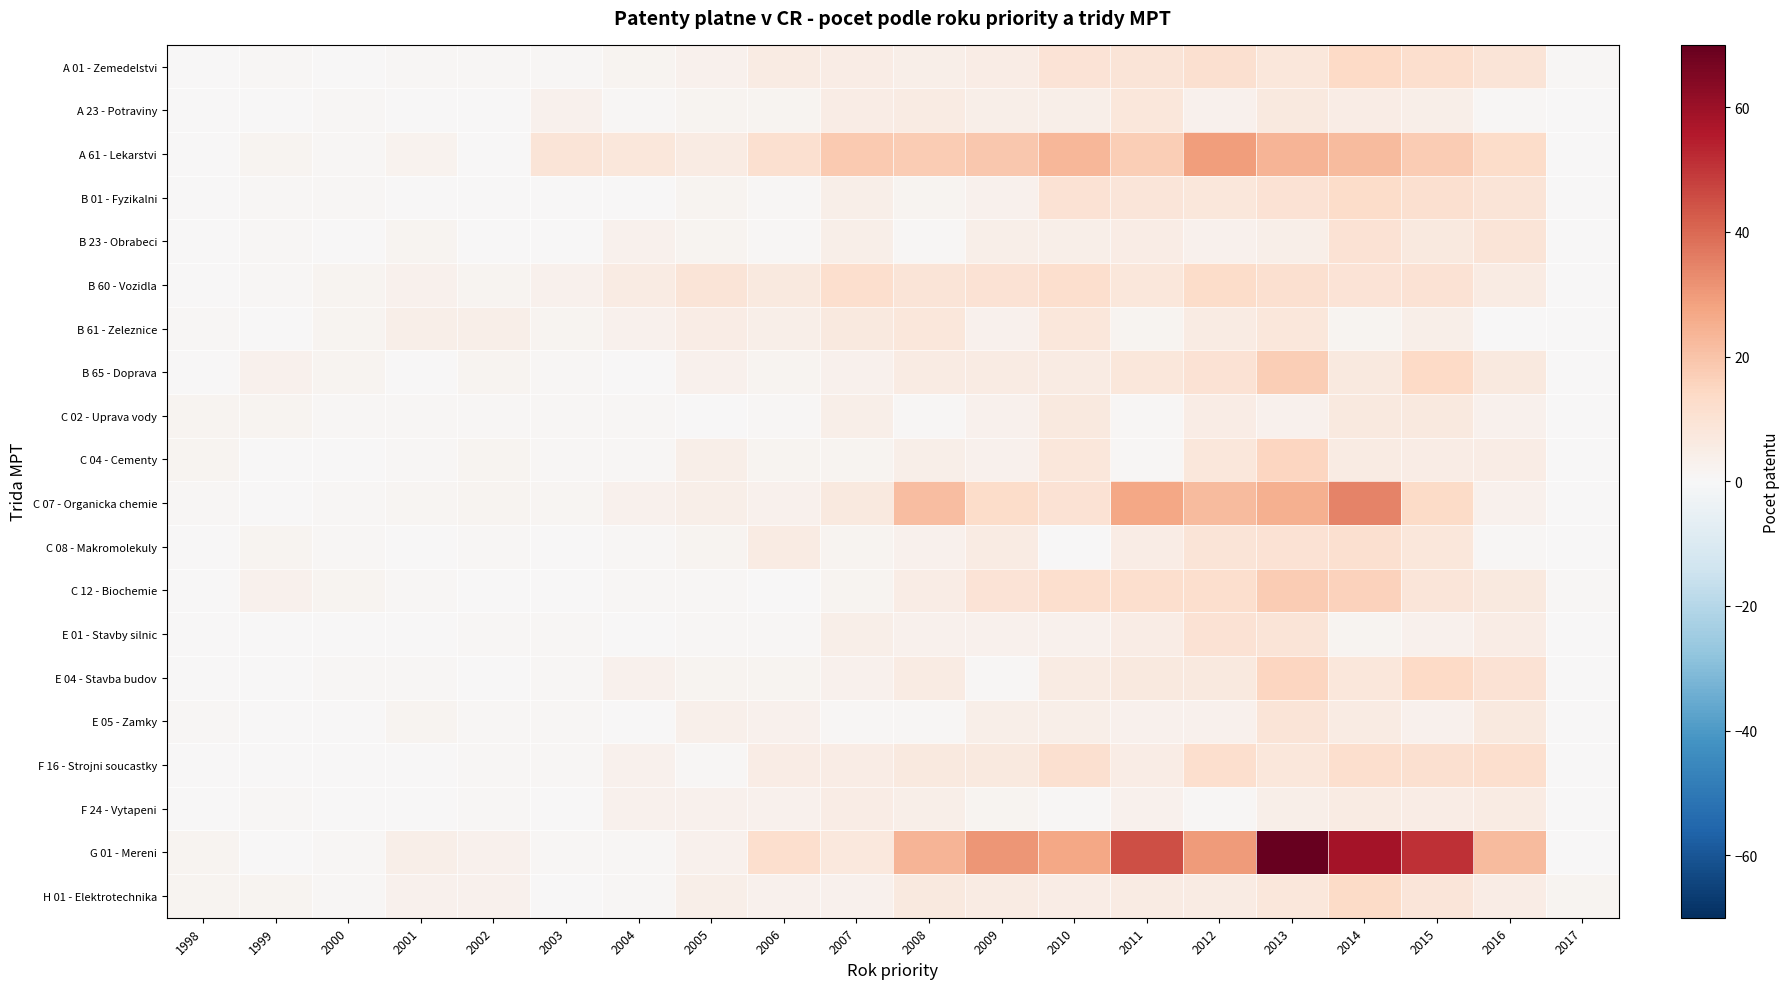

Reading left to right, list all the values displayed in this chart.

A 01 - Zemedelstvi: 1998=0.0	1999=1.0	2000=0.0	2001=1.0	2002=1.0	2003=1.0	2004=2.0	2005=3.0	2006=6.0	2007=5.0	2008=4.0	2009=5.0	2010=9.5	2011=9.0	2012=11.0	2013=8.0	2014=14.0	2015=12.0	2016=9.0	2017=1.0
A 23 - Potraviny: 1998=0.0	1999=0.0	2000=1.0	2001=0.0	2002=0.0	2003=3.0	2004=1.0	2005=2.0	2006=2.0	2007=5.0	2008=6.0	2009=4.0	2010=4.0	2011=8.0	2012=3.0	2013=7.0	2014=5.0	2015=4.0	2016=1.0	2017=0.0
A 61 - Lekarstvi: 1998=0.0	1999=2.0	2000=1.0	2001=2.7	2002=0.0	2003=9.0	2004=8.0	2005=6.0	2006=11.0	2007=18.3	2008=18.0	2009=19.0	2010=23.0	2011=17.0	2012=29.5	2013=24.0	2014=22.0	2015=18.0	2016=13.0	2017=0.0
B 01 - Fyzikalni: 1998=0.0	1999=1.0	2000=1.0	2001=0.0	2002=0.0	2003=0.0	2004=0.0	2005=2.0	2006=1.0	2007=4.0	2008=2.0	2009=3.0	2010=10.0	2011=8.5	2012=8.0	2013=10.0	2014=13.0	2015=11.0	2016=9.0	2017=0.0
B 23 - Obrabeci: 1998=0.0	1999=1.0	2000=0.0	2001=2.0	2002=0.0	2003=0.0	2004=3.0	2005=2.0	2006=1.0	2007=4.0	2008=1.0	2009=4.0	2010=4.0	2011=5.0	2012=3.0	2013=4.0	2014=10.0	2015=7.0	2016=9.0	2017=0.0
B 60 - Vozidla: 1998=0.0	1999=1.0	2000=2.0	2001=3.0	2002=2.0	2003=3.0	2004=6.0	2005=9.0	2006=7.0	2007=11.5	2008=9.0	2009=10.0	2010=12.0	2011=8.0	2012=13.0	2013=11.0	2014=9.5	2015=10.0	2016=6.0	2017=0.0
B 61 - Zeleznice: 1998=1.0	1999=0.0	2000=2.0	2001=4.0	2002=4.0	2003=2.0	2004=3.0	2005=5.0	2006=4.0	2007=7.0	2008=8.0	2009=3.0	2010=8.0	2011=2.0	2012=6.0	2013=8.0	2014=2.0	2015=4.0	2016=0.0	2017=0.0
B 65 - Doprava: 1998=0.0	1999=3.0	2000=2.0	2001=0.0	2002=2.0	2003=1.0	2004=0.0	2005=3.0	2006=2.0	2007=3.0	2008=6.0	2009=6.0	2010=6.0	2011=8.0	2012=10.0	2013=17.0	2014=7.0	2015=14.0	2016=7.0	2017=0.0
C 02 - Uprava vody: 1998=2.0	1999=2.0	2000=1.0	2001=1.0	2002=1.0	2003=1.0	2004=1.0	2005=0.0	2006=1.0	2007=4.0	2008=1.0	2009=3.0	2010=7.0	2011=1.0	2012=5.0	2013=3.0	2014=7.0	2015=7.0	2016=3.0	2017=0.0
C 04 - Cementy: 1998=2.0	1999=0.0	2000=0.0	2001=1.0	2002=2.0	2003=1.0	2004=1.0	2005=4.0	2006=2.0	2007=2.0	2008=4.0	2009=3.0	2010=8.0	2011=1.0	2012=8.0	2013=15.0	2014=6.0	2015=5.0	2016=5.0	2017=0.0
C 07 - Organicka chemie: 1998=1.0	1999=0.0	2000=1.0	2001=1.5	2002=2.0	2003=1.5	2004=3.0	2005=4.0	2006=3.0	2007=7.0	2008=21.7	2009=13.0	2010=10.0	2011=27.0	2012=22.0	2013=24.8	2014=34.7	2015=13.2	2016=3.0	2017=0.0
C 08 - Makromolekuly: 1998=0.0	1999=2.0	2000=1.0	2001=0.0	2002=1.0	2003=0.0	2004=1.0	2005=2.0	2006=6.0	2007=2.0	2008=3.0	2009=6.0	2010=0.0	2011=5.0	2012=9.0	2013=10.0	2014=11.0	2015=8.0	2016=1.0	2017=0.0
C 12 - Biochemie: 1998=0.0	1999=3.0	2000=2.0	2001=1.0	2002=0.0	2003=0.0	2004=1.0	2005=1.0	2006=0.0	2007=2.0	2008=5.0	2009=9.7	2010=12.0	2011=12.0	2012=11.5	2013=17.5	2014=16.0	2015=8.7	2016=7.0	2017=1.0
E 01 - Stavby silnic: 1998=0.0	1999=0.0	2000=0.0	2001=0.0	2002=1.0	2003=1.0	2004=0.0	2005=1.0	2006=1.0	2007=4.0	2008=3.0	2009=3.0	2010=3.0	2011=5.0	2012=10.0	2013=9.0	2014=2.0	2015=3.0	2016=5.0	2017=0.0
E 04 - Stavba budov: 1998=0.0	1999=0.0	2000=1.0	2001=1.0	2002=0.0	2003=1.0	2004=3.0	2005=2.0	2006=2.0	2007=3.0	2008=6.0	2009=1.0	2010=6.0	2011=7.0	2012=7.0	2013=15.0	2014=8.0	2015=14.0	2016=10.0	2017=0.0
E 05 - Zamky: 1998=1.0	1999=0.0	2000=0.0	2001=2.0	2002=1.0	2003=1.0	2004=0.0	2005=3.5	2006=3.0	2007=1.0	2008=1.0	2009=4.0	2010=4.0	2011=3.0	2012=3.0	2013=9.0	2014=6.0	2015=3.0	2016=7.0	2017=0.0
F 16 - Strojni soucastky: 1998=0.0	1999=0.0	2000=0.0	2001=0.0	2002=1.0	2003=1.0	2004=3.0	2005=1.0	2006=5.0	2007=5.0	2008=7.0	2009=7.0	2010=11.0	2011=5.0	2012=12.0	2013=8.0	2014=12.0	2015=11.0	2016=12.0	2017=0.0
F 24 - Vytapeni: 1998=0.0	1999=1.0	2000=0.0	2001=0.0	2002=1.0	2003=0.0	2004=3.0	2005=3.0	2006=3.0	2007=5.0	2008=4.0	2009=2.0	2010=1.0	2011=3.0	2012=1.0	2013=4.0	2014=6.0	2015=5.0	2016=6.0	2017=0.0
G 01 - Mereni: 1998=2.0	1999=0.0	2000=1.0	2001=4.0	2002=3.0	2003=1.0	2004=1.0	2005=3.0	2006=12.0	2007=7.5	2008=24.0	2009=31.0	2010=27.0	2011=45.0	2012=30.0	2013=70.0	2014=58.5	2015=51.2	2016=22.0	2017=0.0
H 01 - Elektrotechnika: 1998=2.0	1999=2.0	2000=1.0	2001=3.0	2002=3.0	2003=0.0	2004=1.0	2005=4.0	2006=3.0	2007=3.0	2008=7.0	2009=6.0	2010=5.0	2011=6.0	2012=6.0	2013=8.0	2014=13.5	2015=8.5	2016=5.0	2017=2.0